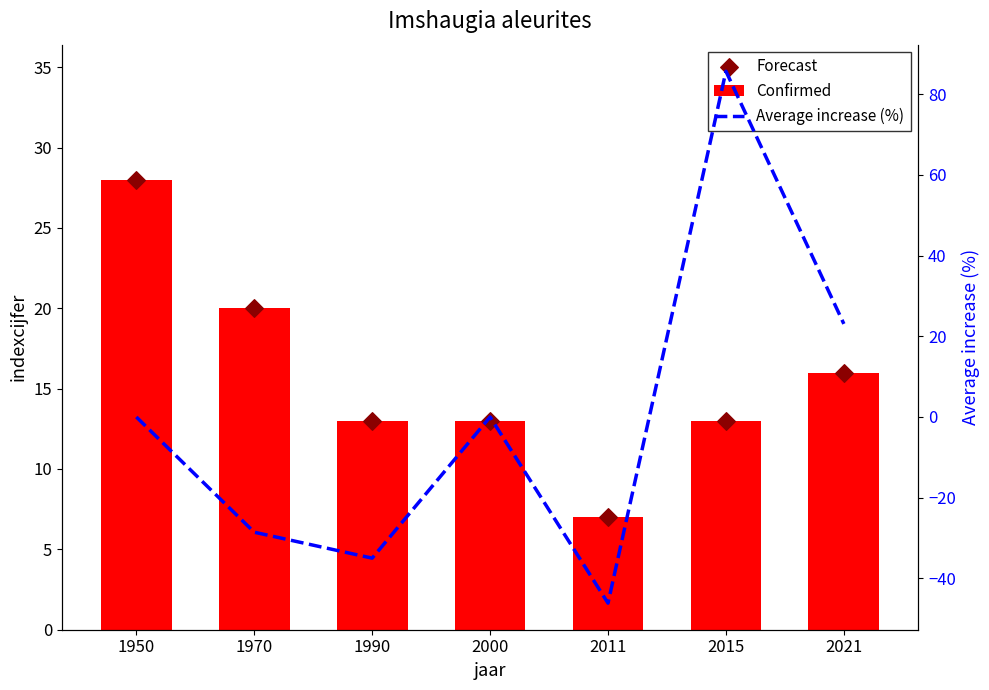

Which series has the widest spread of Y values?

Average increase (%)